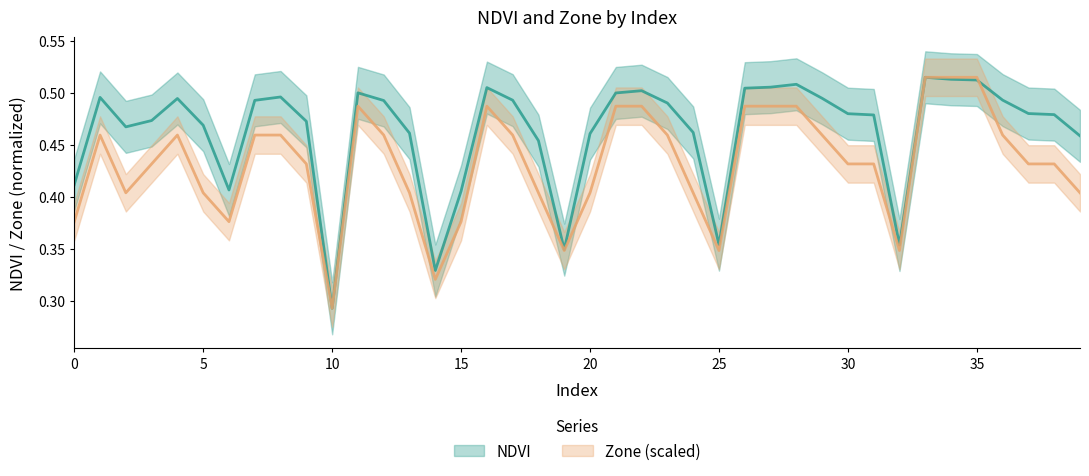

Which series has the largest total across all categories?

NDVI